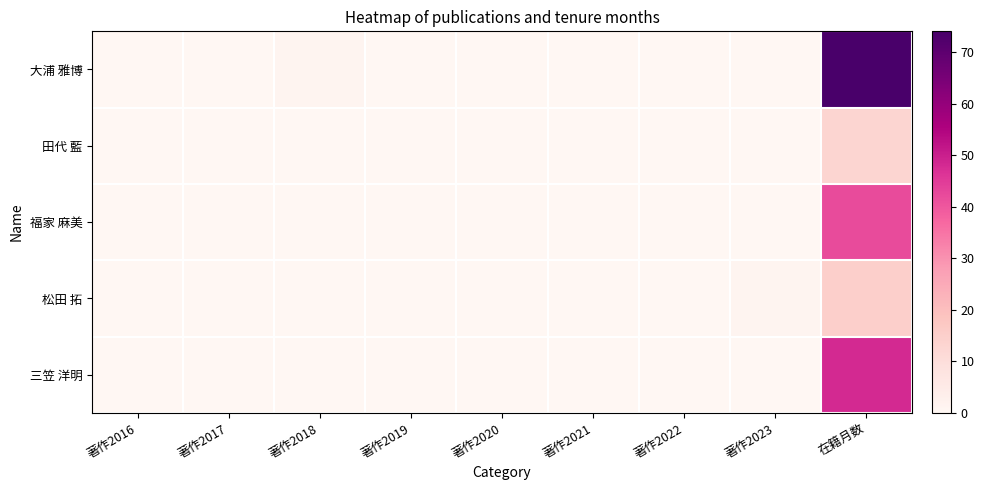

Reading right to left, transcribe all the data shown in this chart.

大浦 雅博: 在籍月数=74	著作2023=0	著作2022=0	著作2021=0	著作2020=0	著作2019=0	著作2018=1	著作2017=0	著作2016=0
田代 藍: 在籍月数=13	著作2023=0	著作2022=0	著作2021=0	著作2020=0	著作2019=0	著作2018=0	著作2017=0	著作2016=0
福家 麻美: 在籍月数=42	著作2023=0	著作2022=0	著作2021=0	著作2020=0	著作2019=0	著作2018=0	著作2017=0	著作2016=0
松田 拓: 在籍月数=15	著作2023=1	著作2022=0	著作2021=0	著作2020=0	著作2019=0	著作2018=0	著作2017=0	著作2016=0
三笠 洋明: 在籍月数=48	著作2023=0	著作2022=0	著作2021=0	著作2020=0	著作2019=0	著作2018=0	著作2017=0	著作2016=0